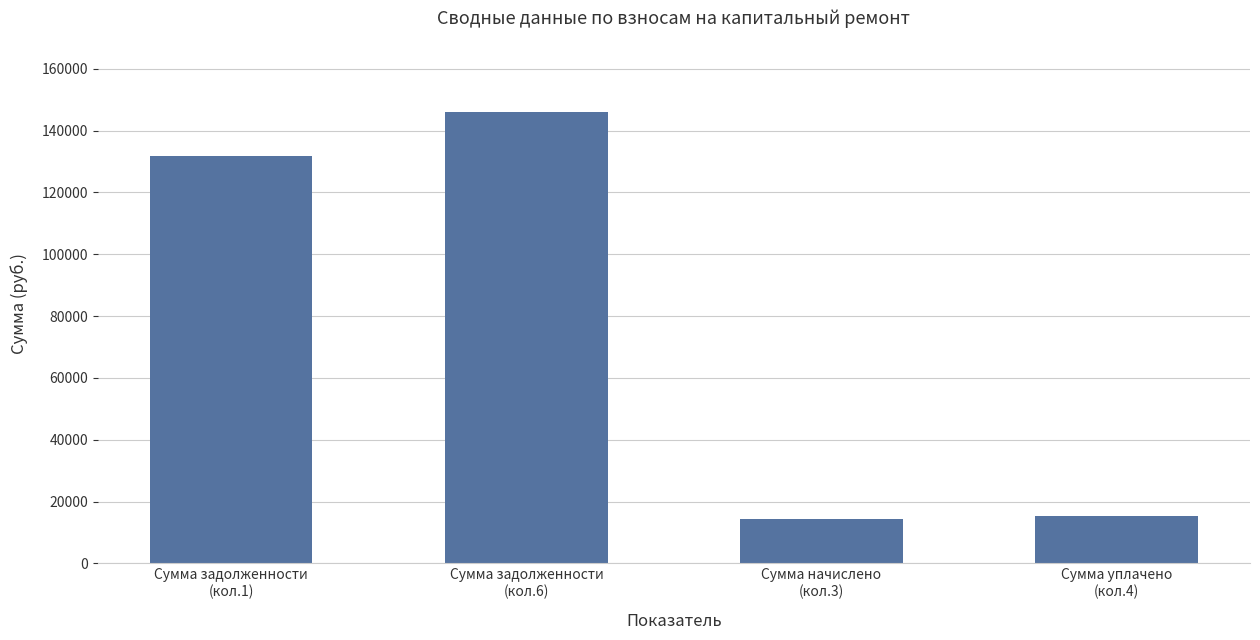

The chart shows a value of 25809.9 at Сумма уплачено
(кол.4). True or false?

False